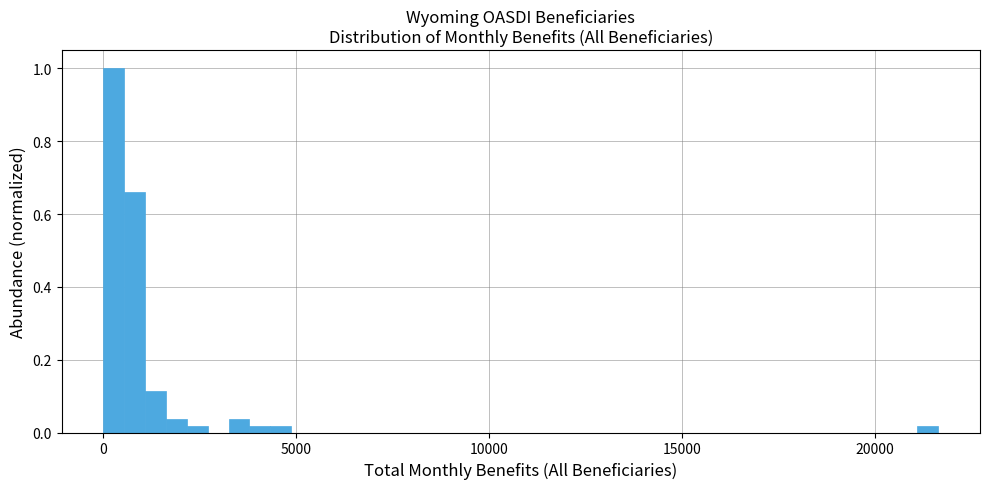

Around what value on the x-axis is the tallest bar? Give the approximate position of its centre, as read against the axis.

500